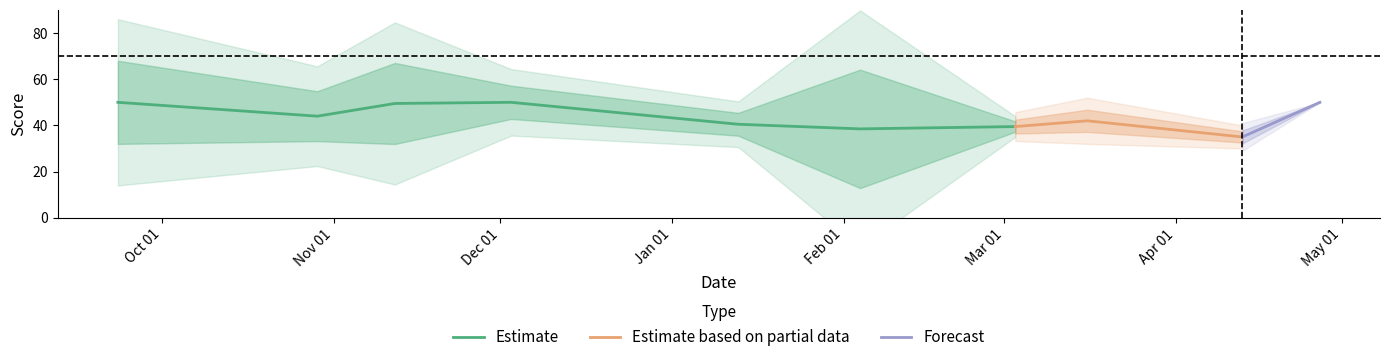

Does the chart have visible grid lines?

No